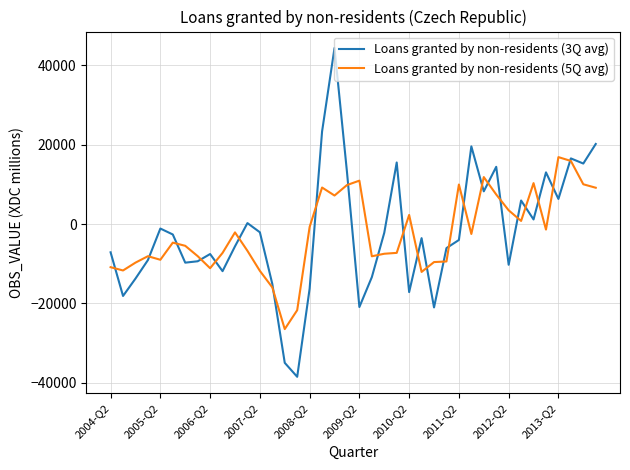

Which series has the widest spread of values?

Loans granted by non-residents (3Q avg)